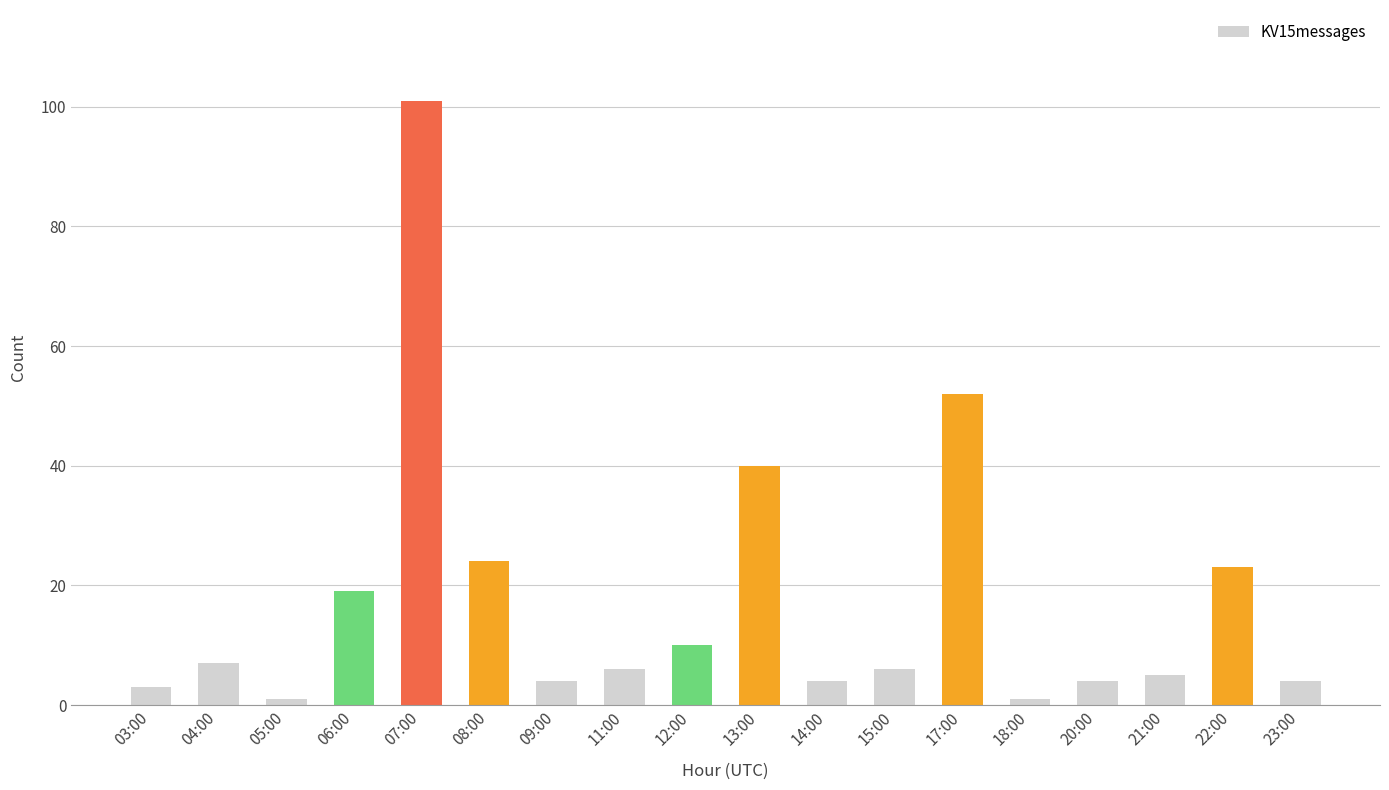

The chart shows a value of 101 at 07:00. True or false?

True